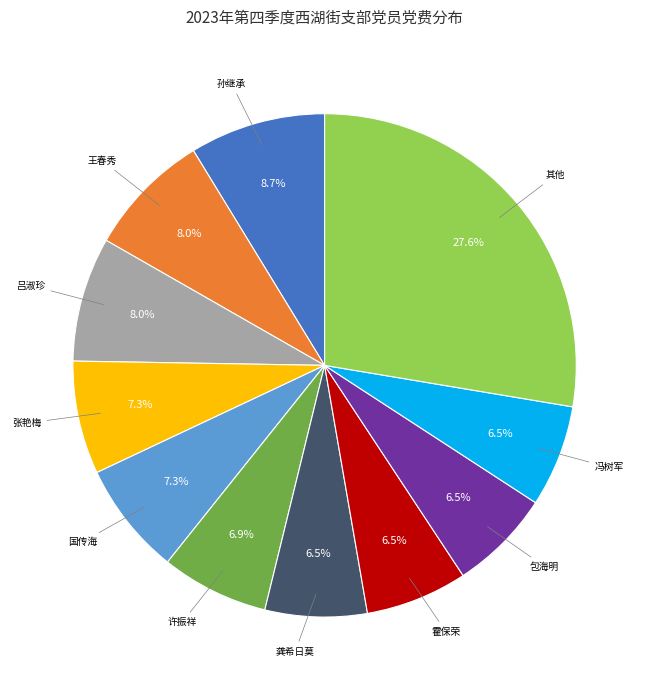

Is there a majority slice in this chart?

No